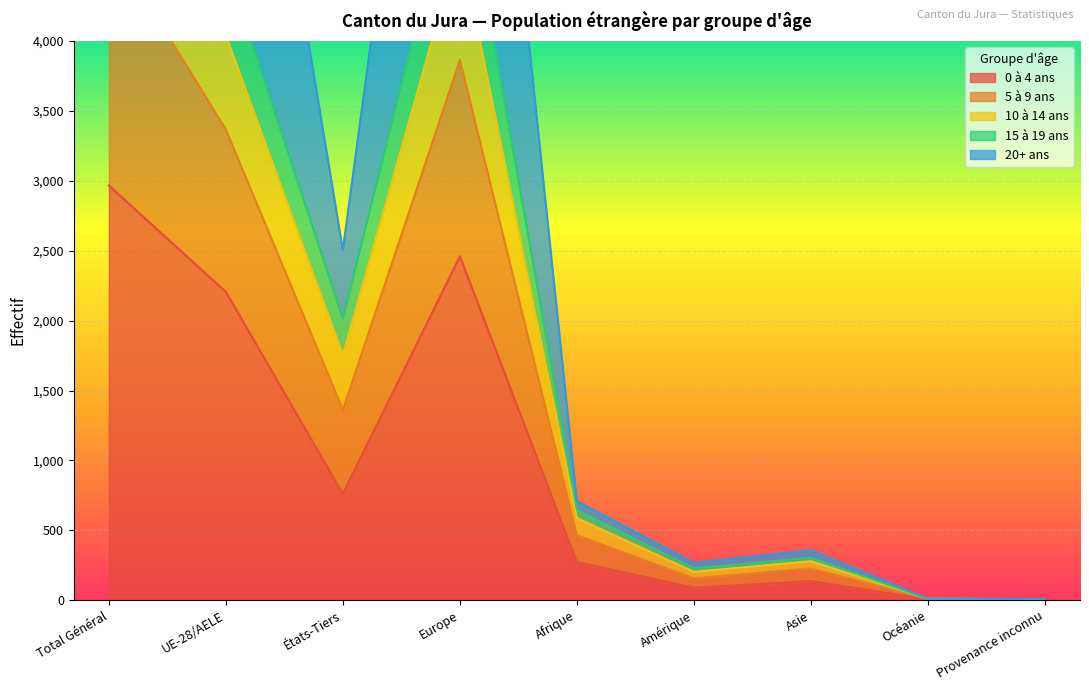

At which label does 5 à 9 ans first exceed 646?

Total Général